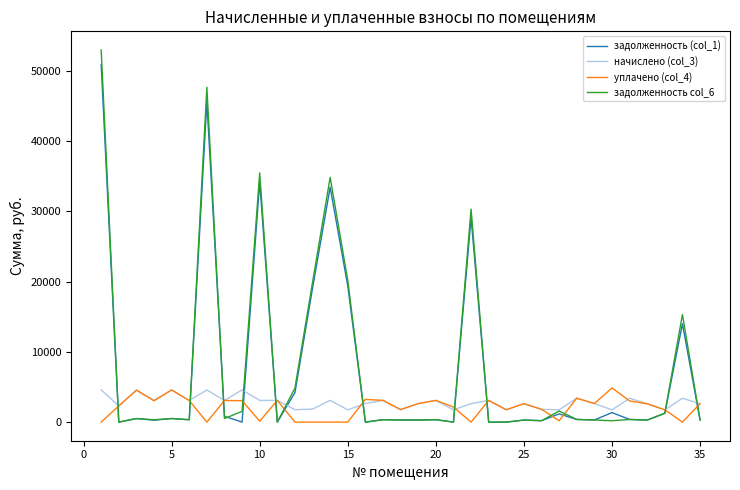

How many intersections are there between задолженность col_6 and уплачено (col_4)?

13